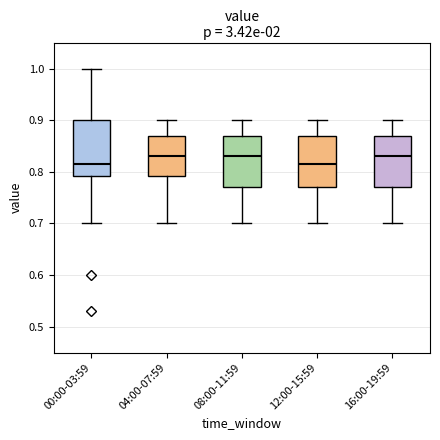

Reading left to right, read every box against the y-axis: the position of its median line, the range the box covers, and the ends of its whiskers. The values are not printed on the chart, so give them approximately, as read against the axis.

00:00-03:59: median 0.82, box 0.79 to 0.90, whiskers 0.70 to 1.00
04:00-07:59: median 0.83, box 0.79 to 0.87, whiskers 0.70 to 0.90
08:00-11:59: median 0.83, box 0.77 to 0.87, whiskers 0.70 to 0.90
12:00-15:59: median 0.82, box 0.77 to 0.87, whiskers 0.70 to 0.90
16:00-19:59: median 0.83, box 0.77 to 0.87, whiskers 0.70 to 0.90